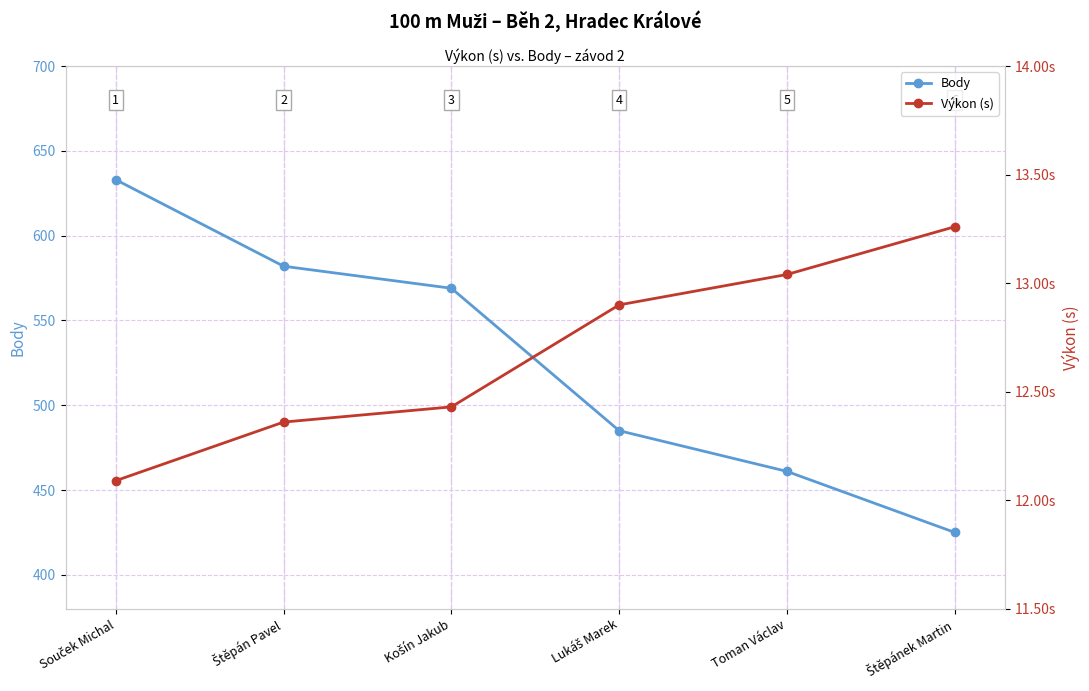

How many lines are shown in the chart?

2